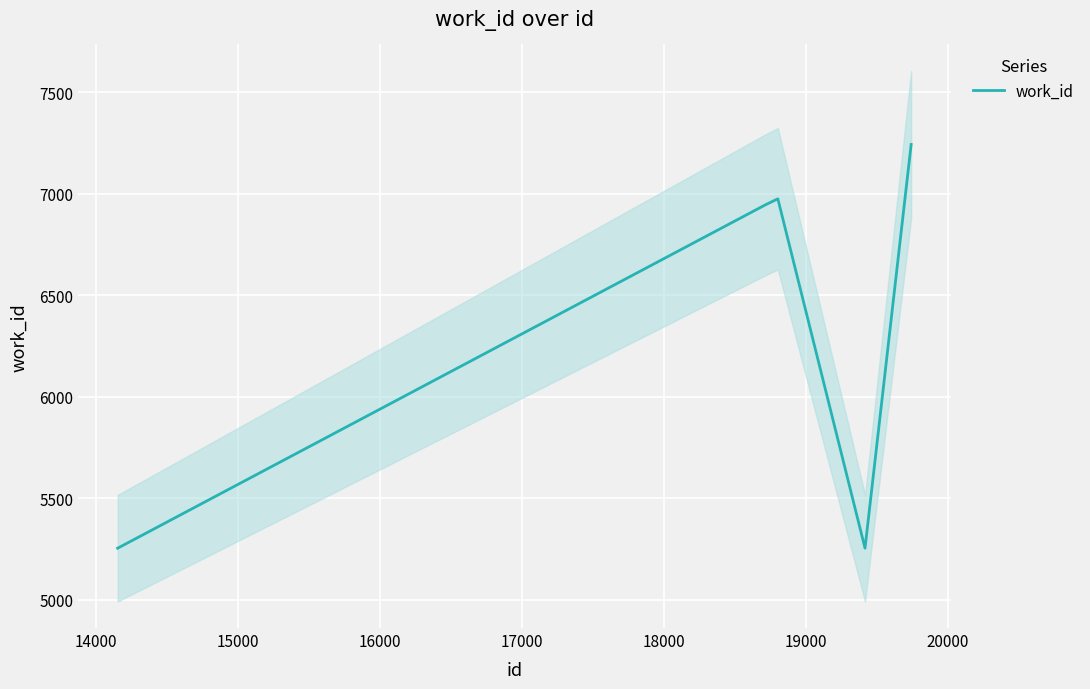

What is the highest value of the work_id series?

7243